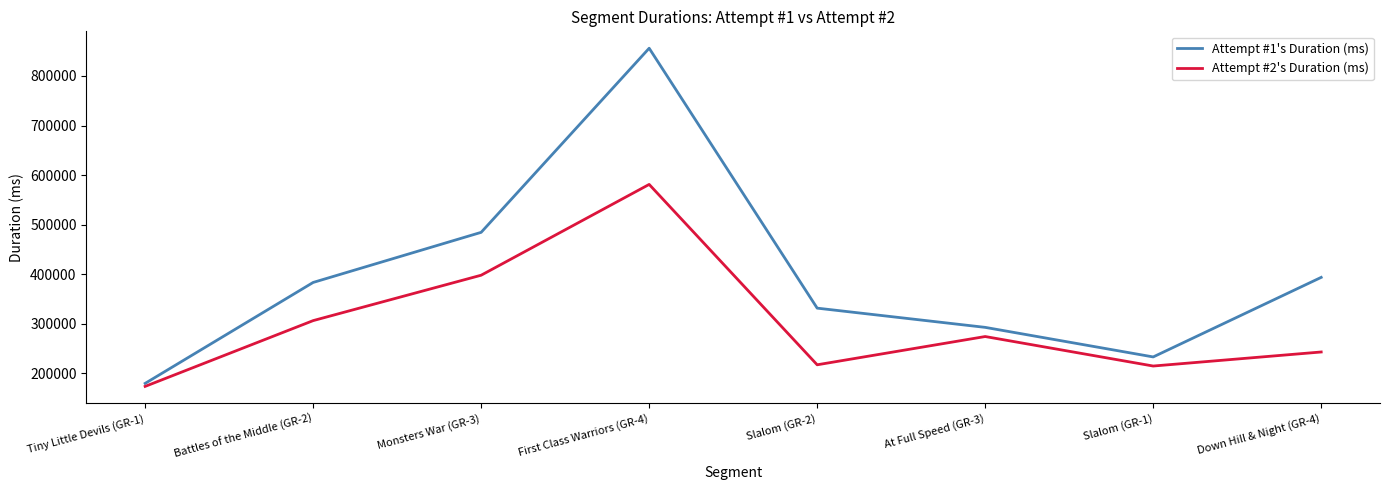

True or false: Attempt #1's Duration (ms) and Attempt #2's Duration (ms) cross at least once.

False